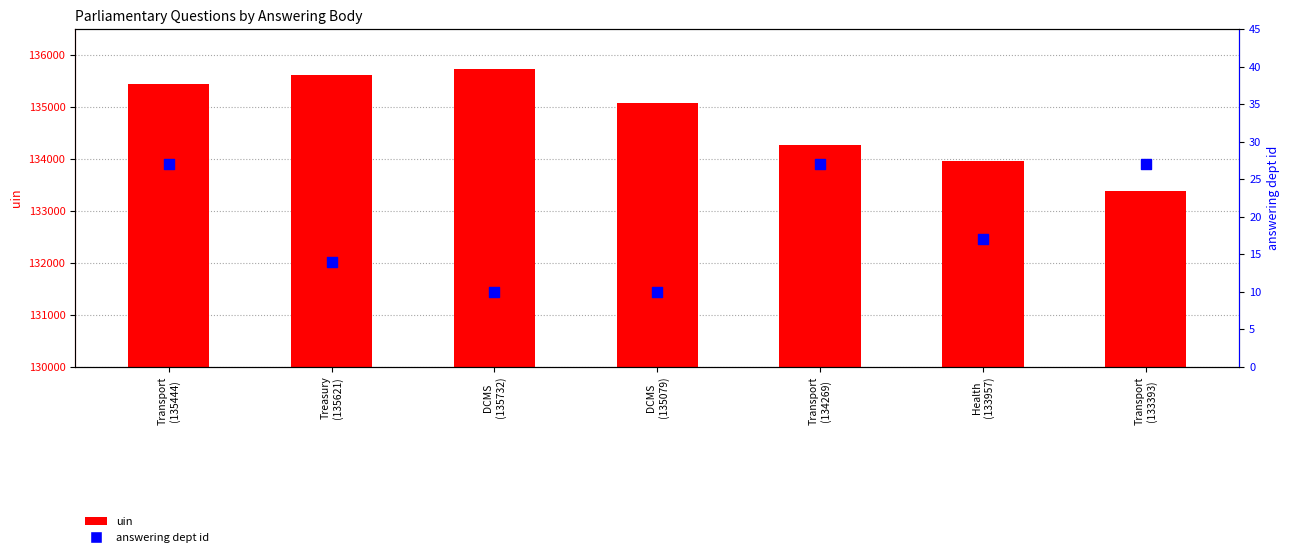

Is the value of answering dept id at Transport
(133393) greater than the value of uin at Transport
(133393)?

No